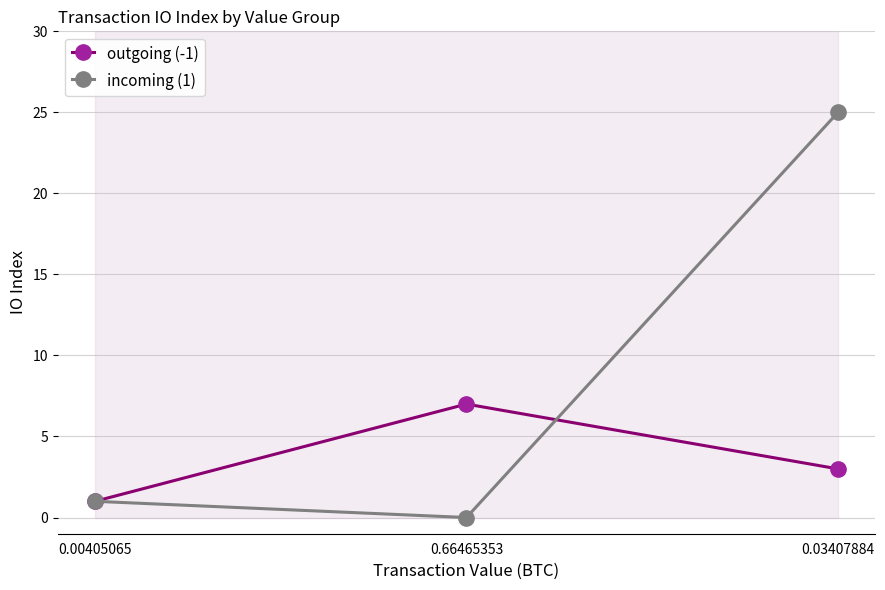

Reading left to right, transcribe all the data shown in this chart.

outgoing (-1): 0.00405065=1	0.66465353=7	0.03407884=3
incoming (1): 0.00405065=1	0.66465353=0	0.03407884=25